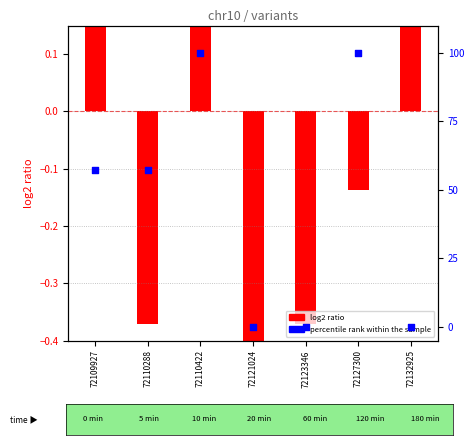

Which series contains the lowest Y value?

log2 ratio